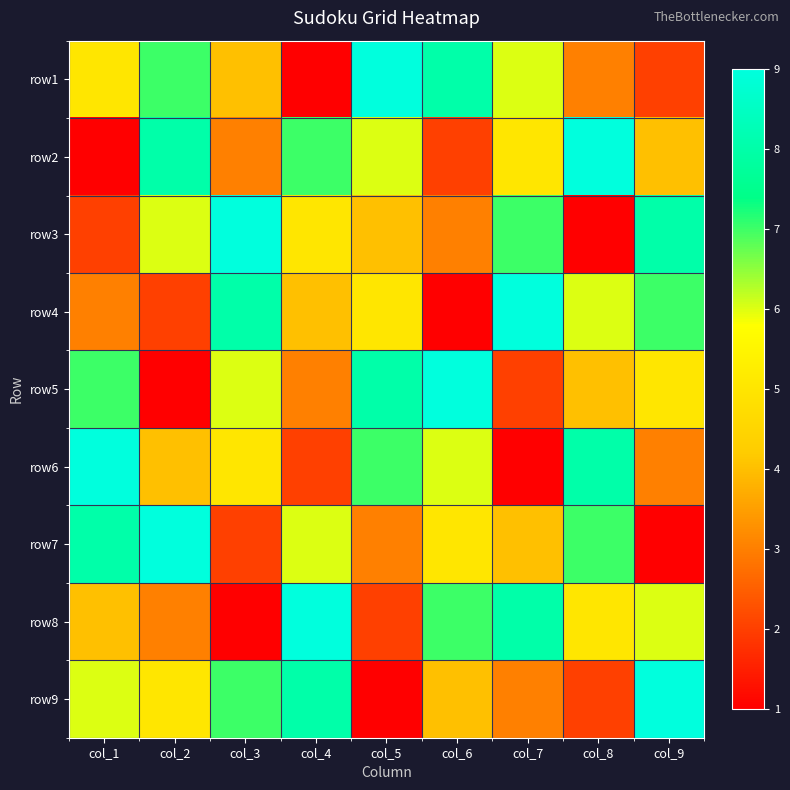

Between col_1 and col_4, which is larger?

col_1